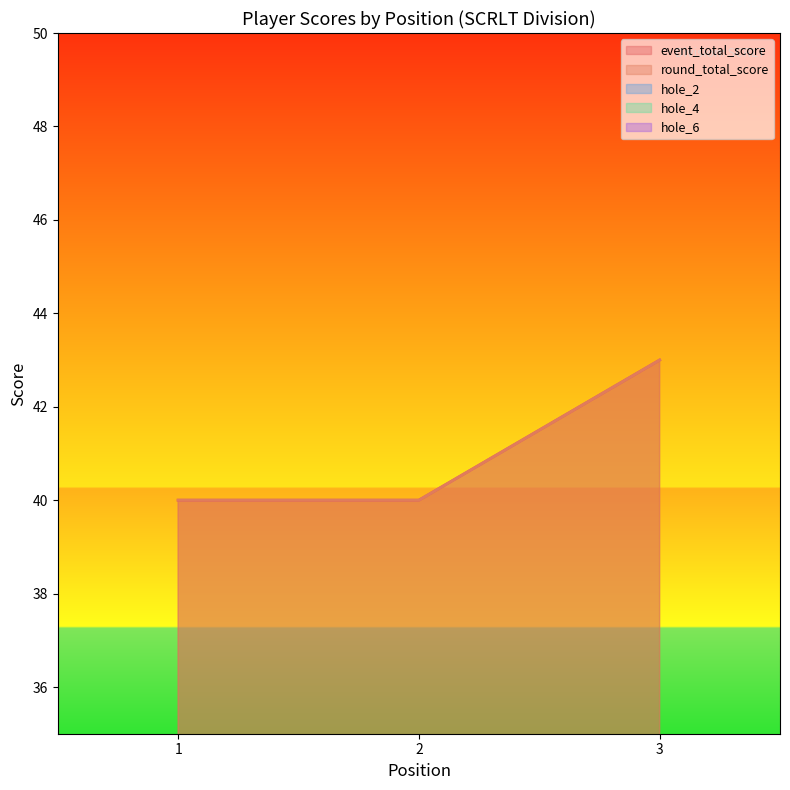

Is it true that hole_6 equals 3 at 1?

True